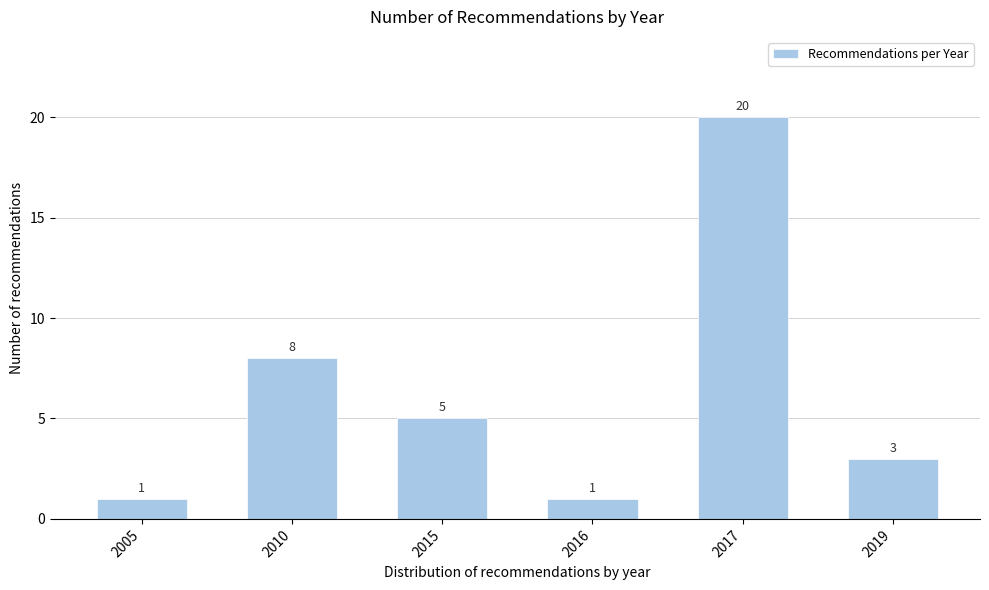

Reading left to right, transcribe all the data shown in this chart.

2005=1	2010=8	2015=5	2016=1	2017=20	2019=3